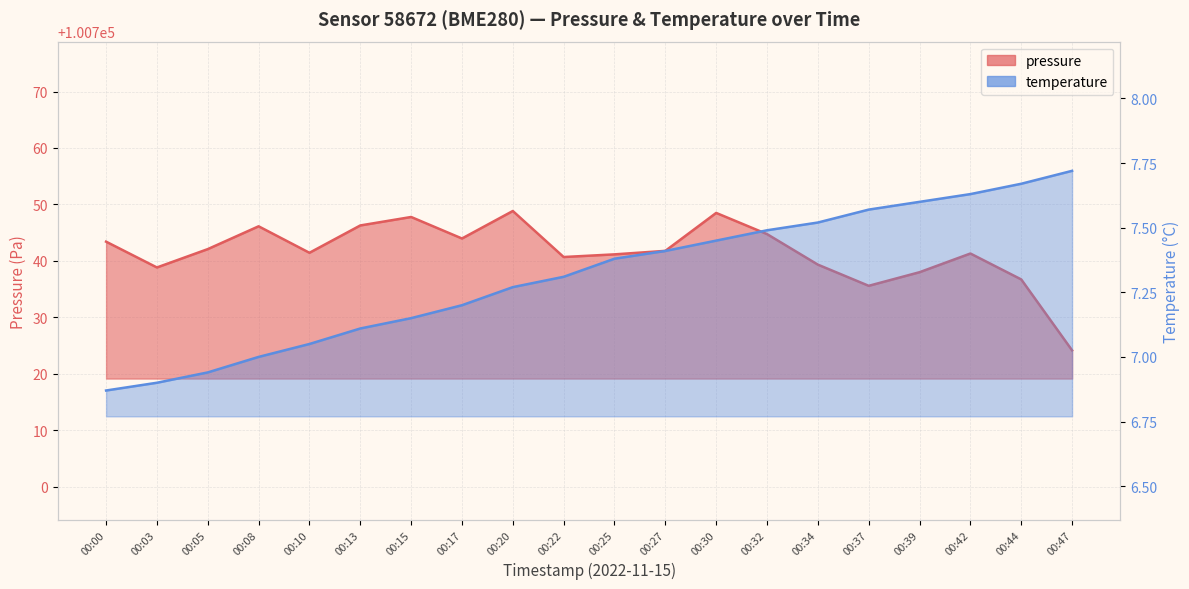

Which series has the largest range (max minus min)?

pressure